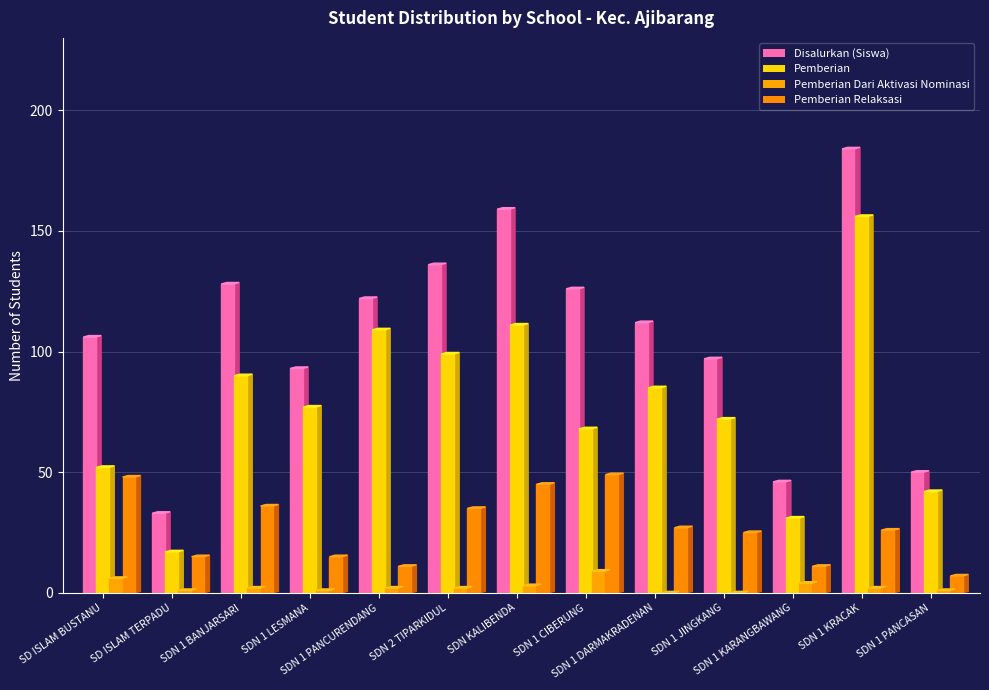

Rank the series at SDN 1 CIBERUNG from highest to lowest value.

Disalurkan (Siswa), Pemberian, Pemberian Relaksasi, Pemberian Dari Aktivasi Nominasi